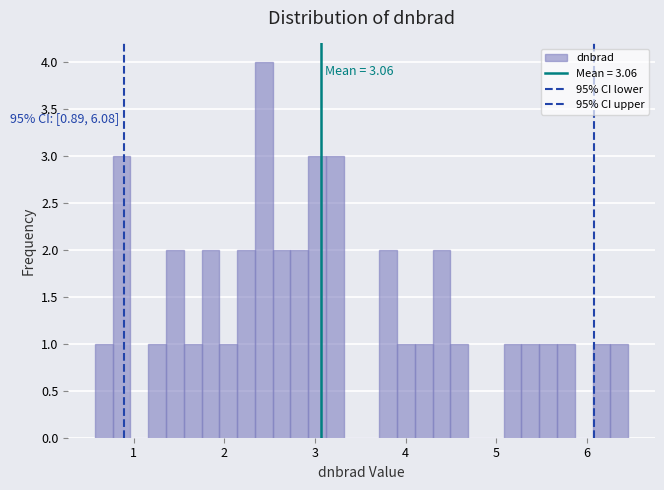

Read against the x-axis, roughly where is the centre of the tallest bar?

2.4